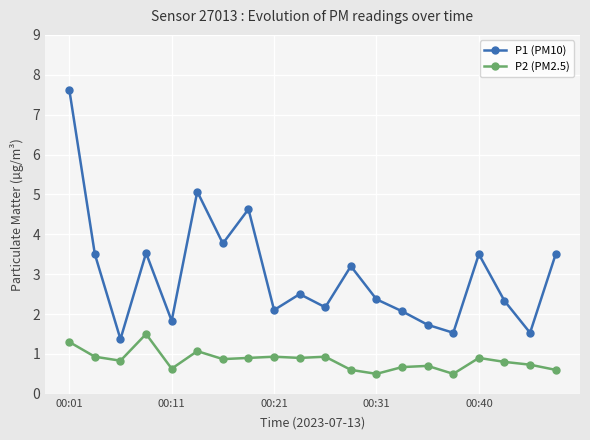

How many lines are shown in the chart?

2